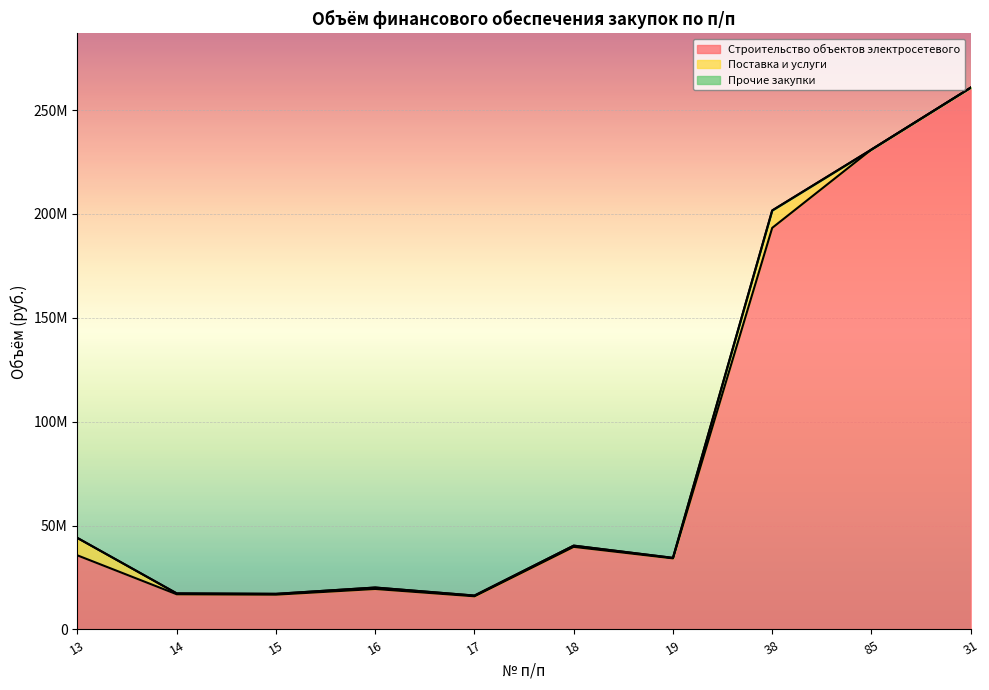

At 13, list the series in order from smallest to largest.

Прочие закупки, Поставка и услуги, Строительство объектов электросетевого